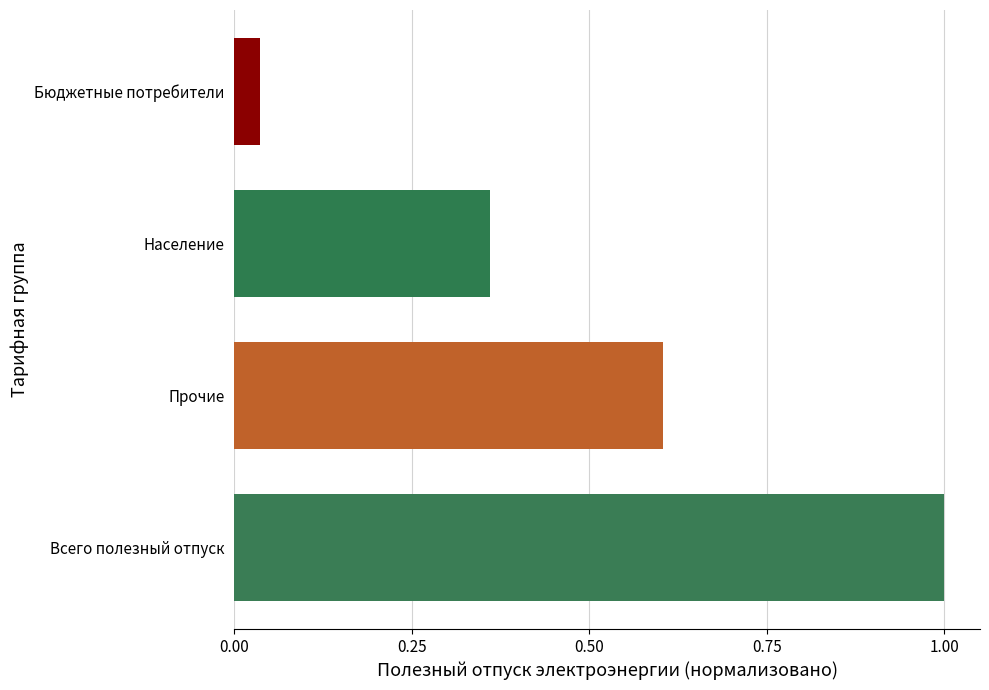

What is the average value?

0.5